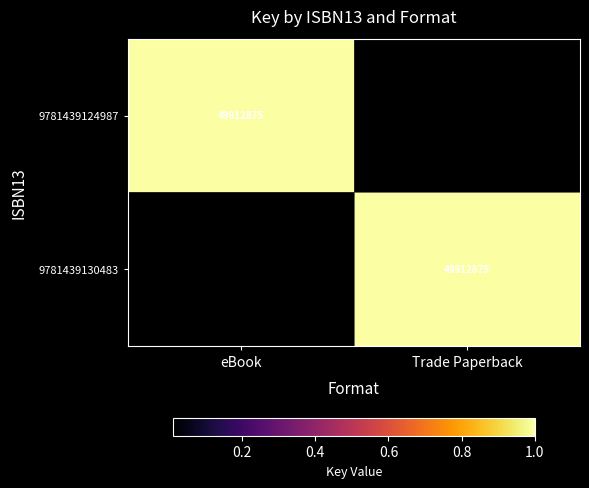

True or false: 9781439130483 has a value of 67795871 at Trade Paperback.

False